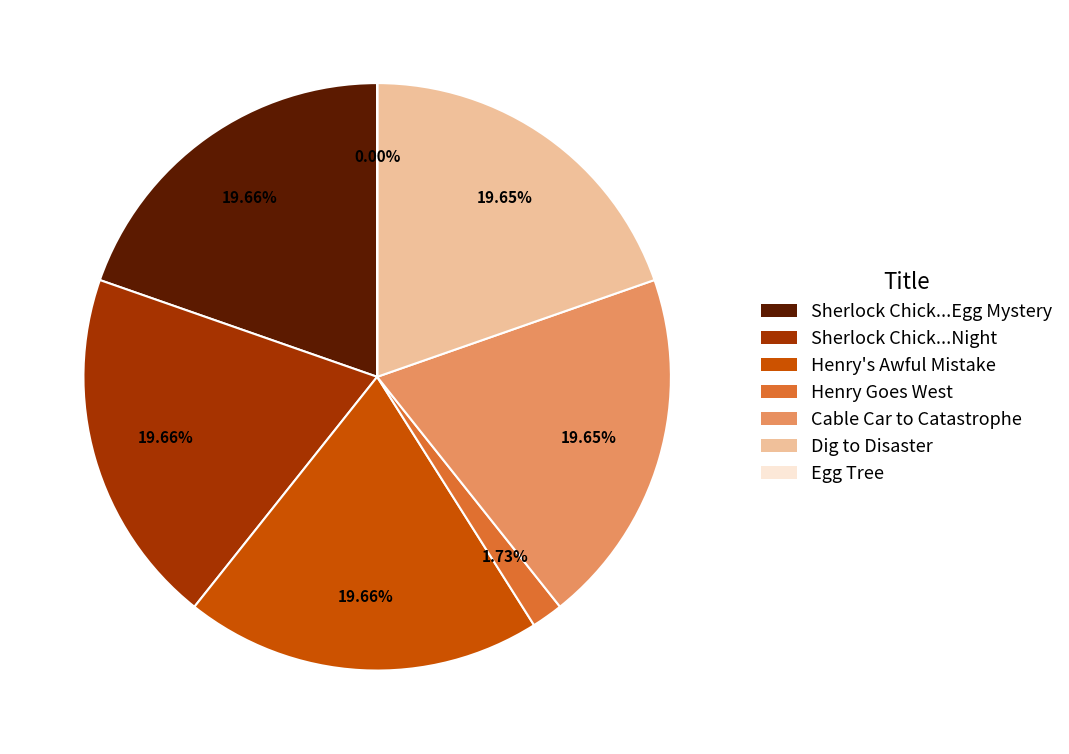

Combined, do Cable Car to Catastrophe and Dig to Disaster account for over 50%?

No